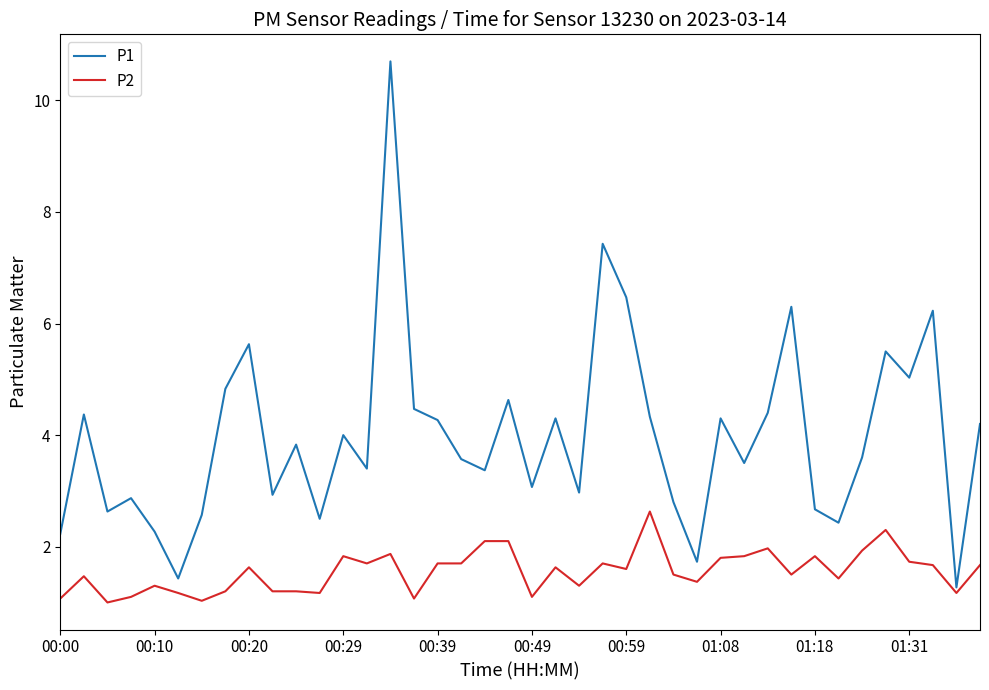

What is the difference between the maximum and minimum values in the P1 series?

9.4